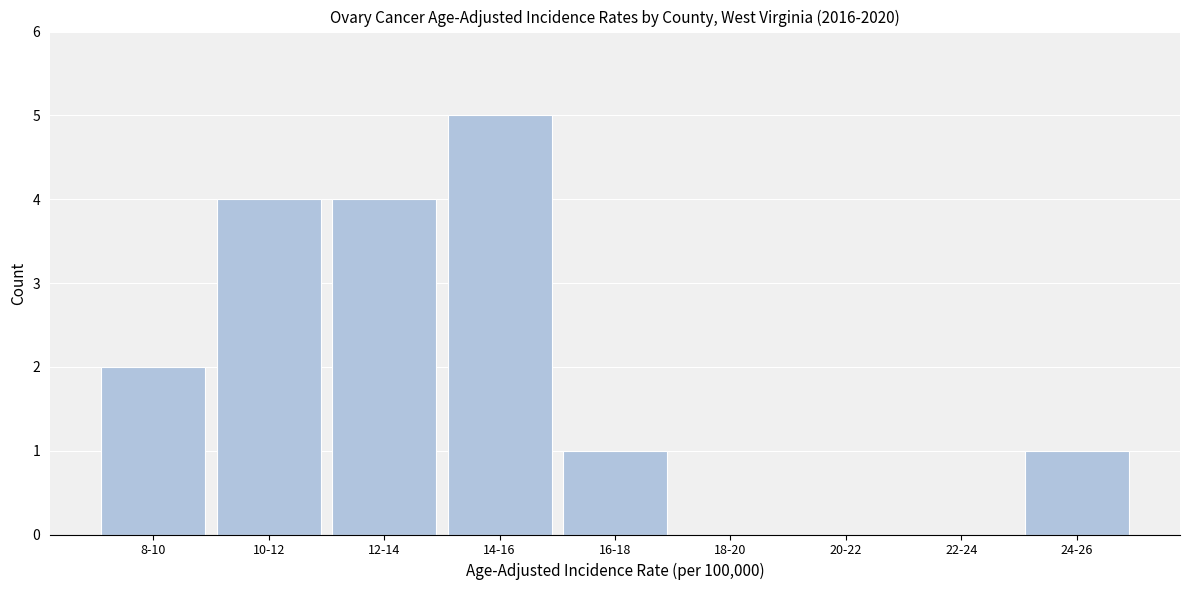

Reading left to right, what are all the values shown in this chart?

8-10=2	10-12=4	12-14=4	14-16=5	16-18=1	18-20=0	20-22=0	22-24=0	24-26=1